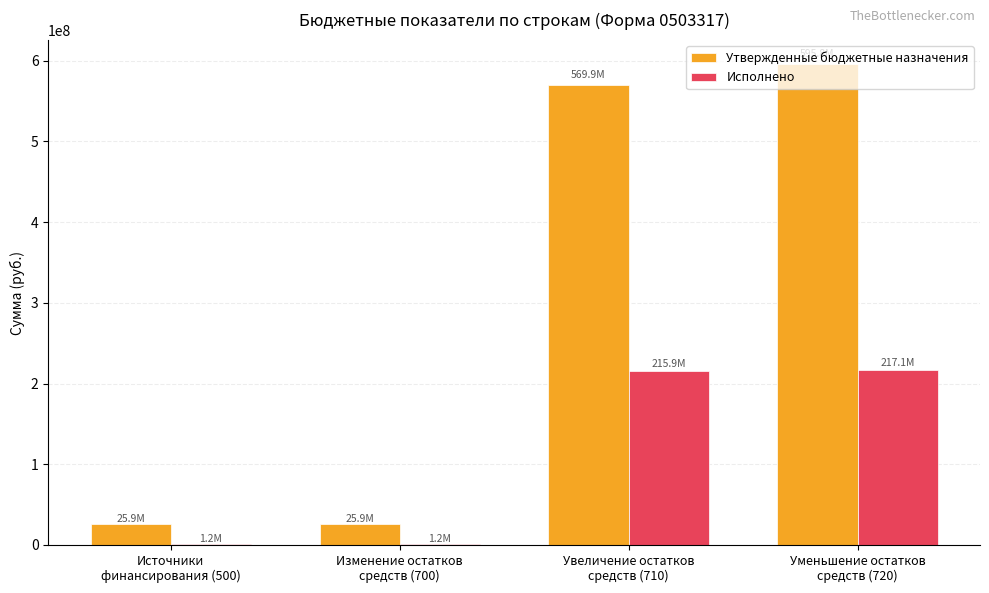

What is the sum of all Утвержденные бюджетные назначения values?

1217542230.8